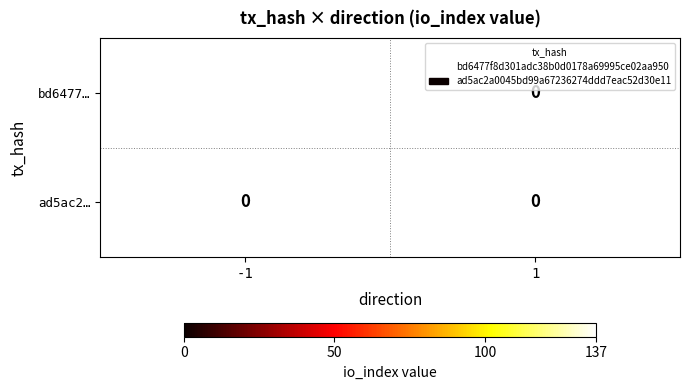

What is the total value across all series at -1?

137